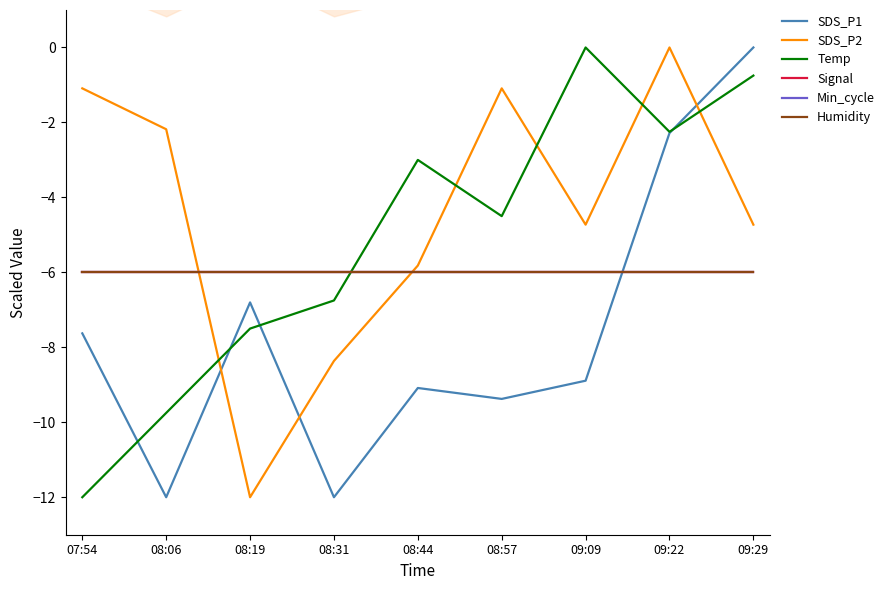

Reading right to left, list all the values displayed in this chart.

SDS_P1: 0.0	-2.3	-8.9	-9.4	-9.1	-12.0	-6.8	-12.0	-7.6
SDS_P2: -4.7	0.0	-4.7	-1.1	-5.8	-8.4	-12.0	-2.2	-1.1
Temp: -0.8	-2.3	0.0	-4.5	-3.0	-6.8	-7.5	-9.8	-12.0
Signal: -6.0	-6.0	-6.0	-6.0	-6.0	-6.0	-6.0	-6.0	-6.0
Min_cycle: -6.0	-6.0	-6.0	-6.0	-6.0	-6.0	-6.0	-6.0	-6.0
Humidity: -6.0	-6.0	-6.0	-6.0	-6.0	-6.0	-6.0	-6.0	-6.0